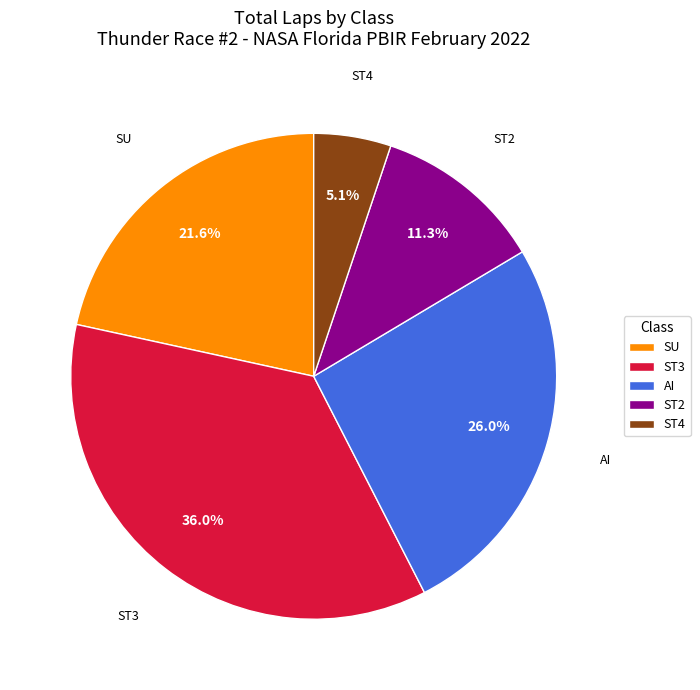

How many segments does this pie chart have?

5